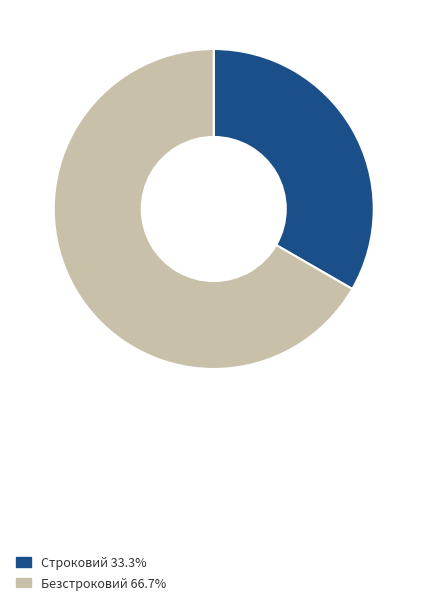

True or false: Безстроковий accounts for 80% of the total.

False